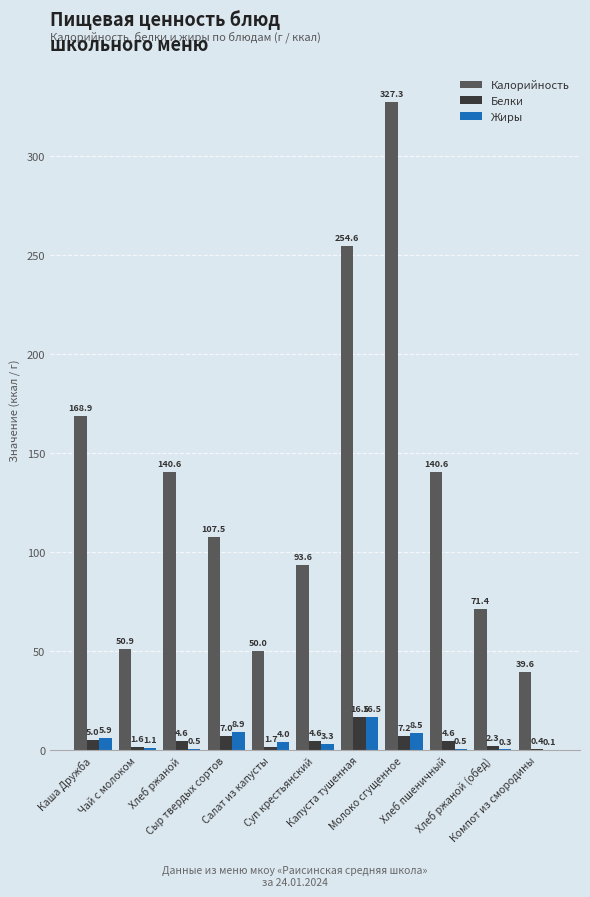

How many series are shown in this chart?

3